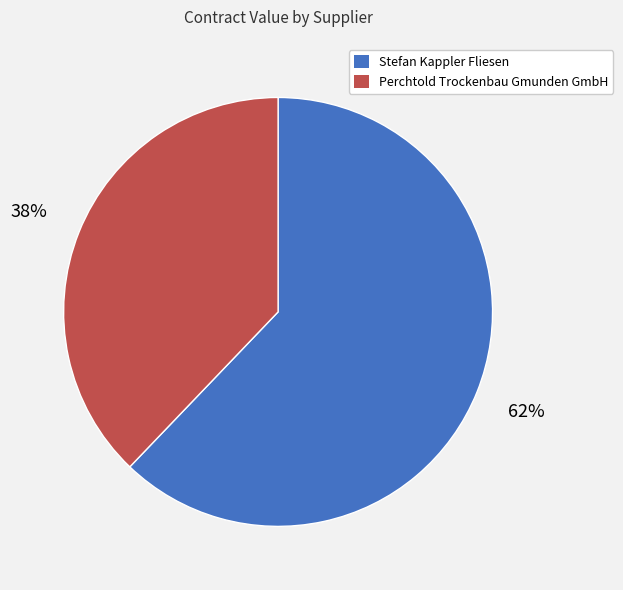

What is the majority slice?

Stefan Kappler Fliesen